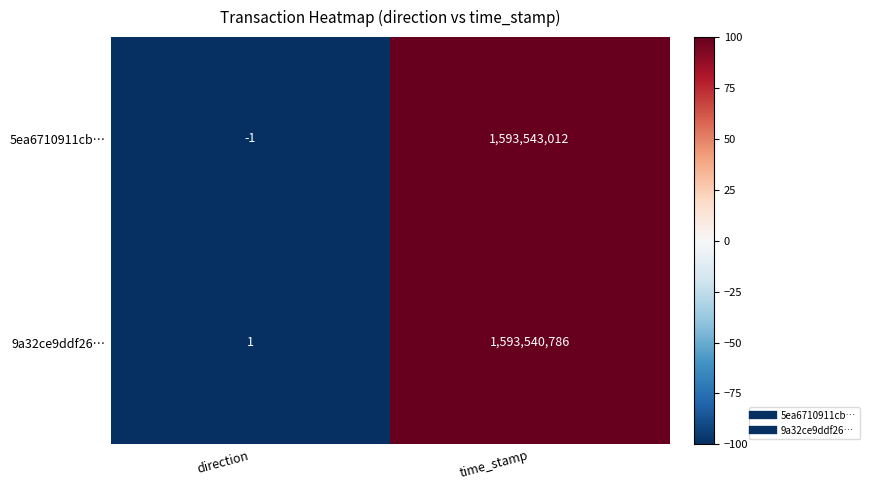

Reading right to left, transcribe all the data shown in this chart.

5ea6710911cb…: 1593543012	-1
9a32ce9ddf26…: 1593540786	1